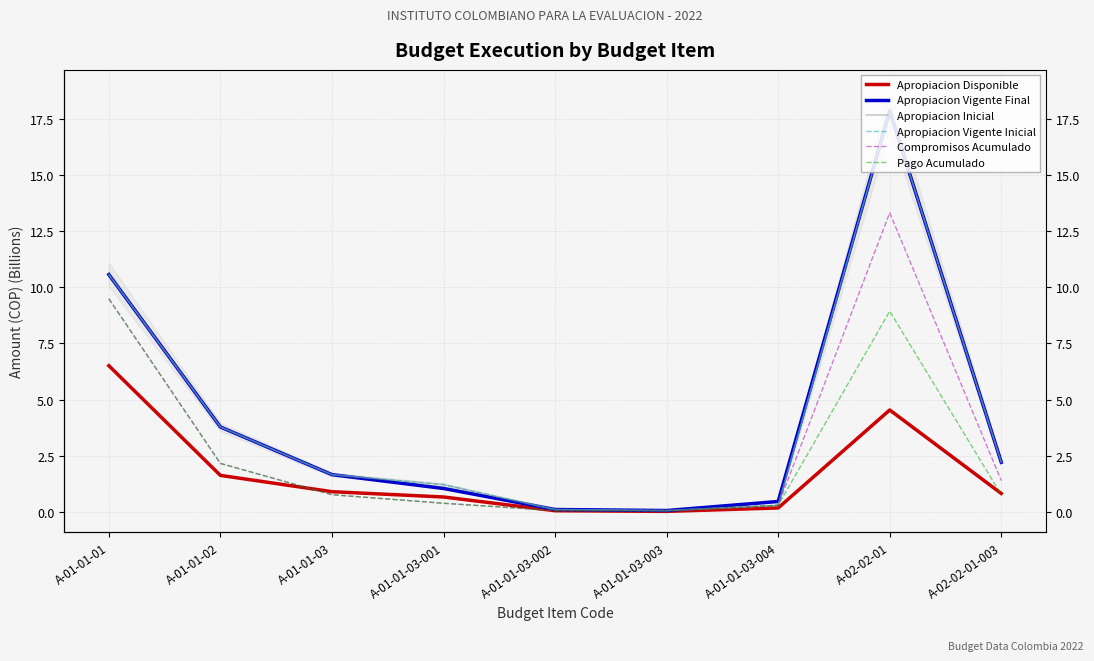

Is it true that Pago Acumulado equals 0.5 at A-02-02-01-003?

False